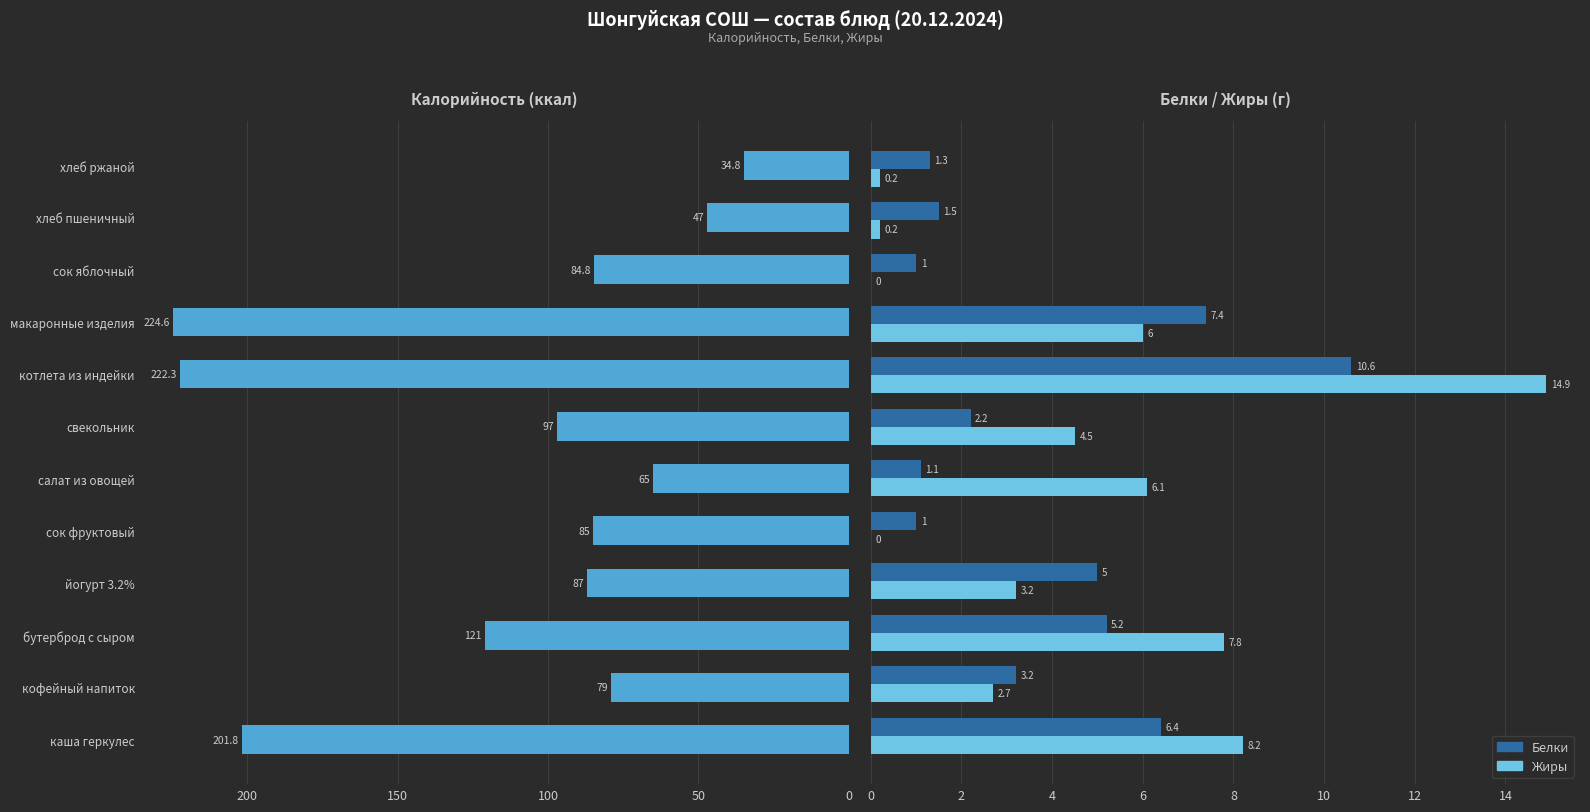

Reading left to right, what are all the values shown in this chart?

Калорийность: 201.8	79.0	121.0	87.0	85.0	65.0	97.0	222.3	224.6	84.8	47.0	34.8
Белки: 6.4	3.2	5.2	5.0	1.0	1.1	2.2	10.6	7.4	1.0	1.5	1.3
Жиры: 8.2	2.7	7.8	3.2	0.0	6.1	4.5	14.9	6.0	0.0	0.2	0.2